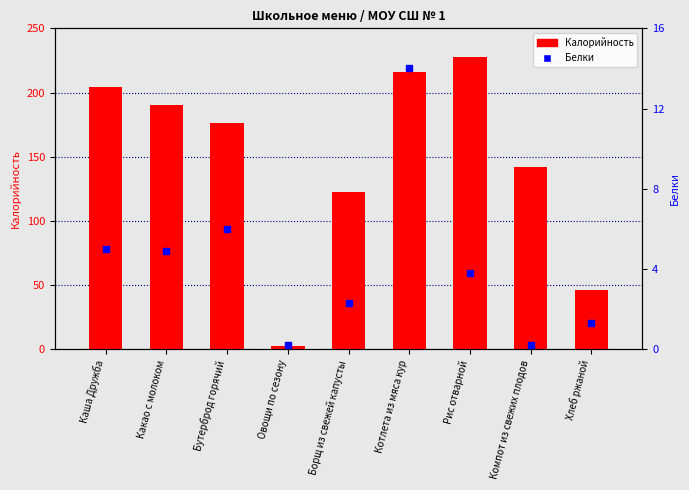

Reading right to left, what are all the values shown in this chart?

Калорийность: Хлеб ржаной=46.0	Компот из свежих плодов=142.0	Рис отварной=228.0	Котлета из мяса кур=216.0	Борщ из свежей капусты=122.2	Овощи по сезону=2.8	Бутерброд горячий=176.0	Какао с молоком=190.0	Каша Дружба=204.0
Белки: Хлеб ржаной=1.3	Компот из свежих плодов=0.2	Рис отварной=3.8	Котлета из мяса кур=14.0	Борщ из свежей капусты=2.3	Овощи по сезону=0.2	Бутерброд горячий=6.0	Какао с молоком=4.9	Каша Дружба=5.0